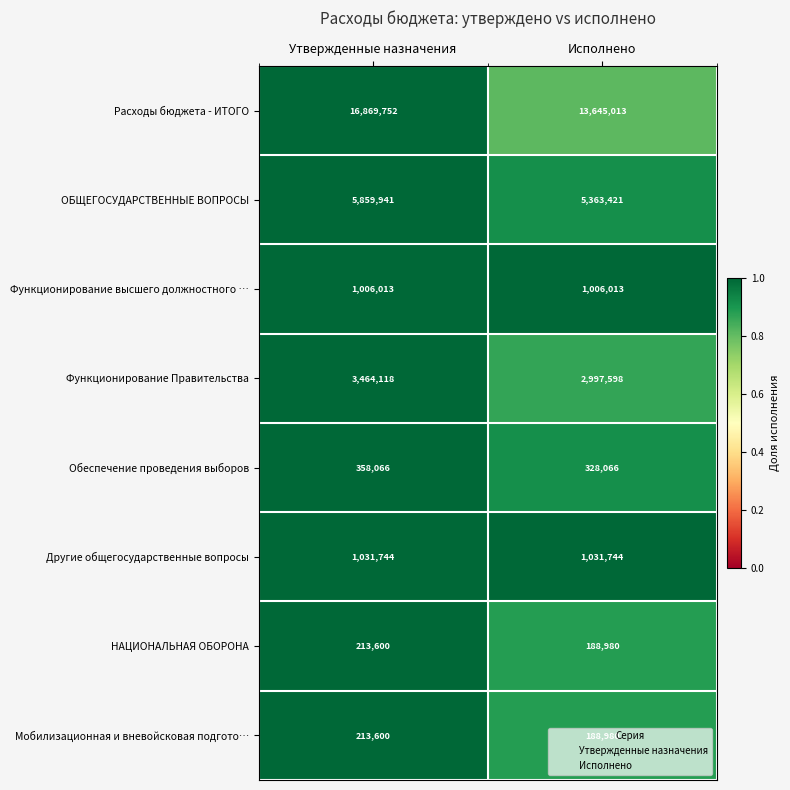

The Расходы бюджета - ИТОГО series shows 22886345 at Исполнено. True or false?

False